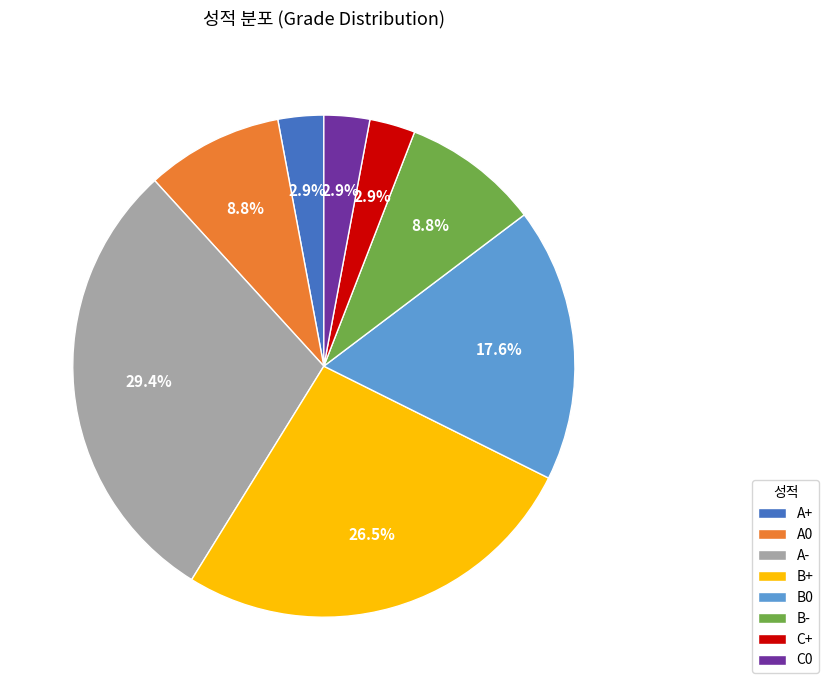

What percentage is the A- slice, to the nearest percent?

29%